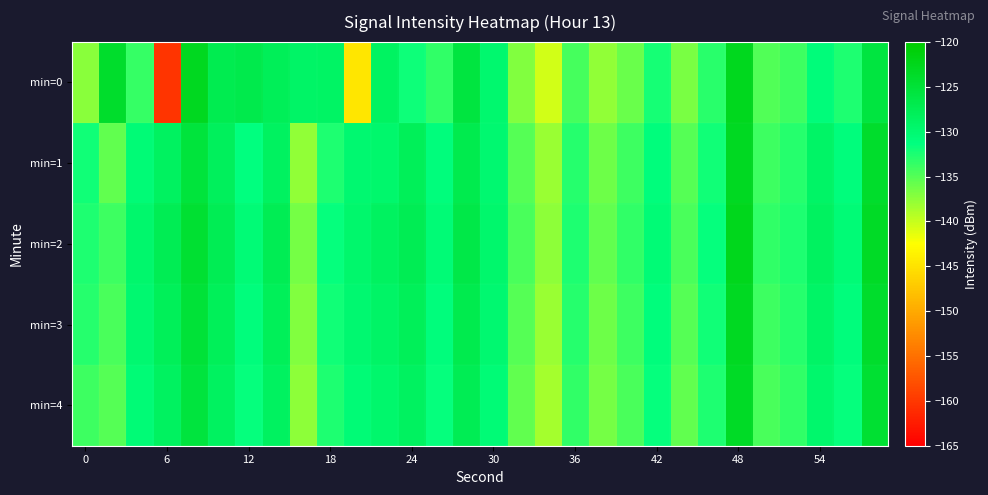

Which series has the largest range (max minus min)?

min=0